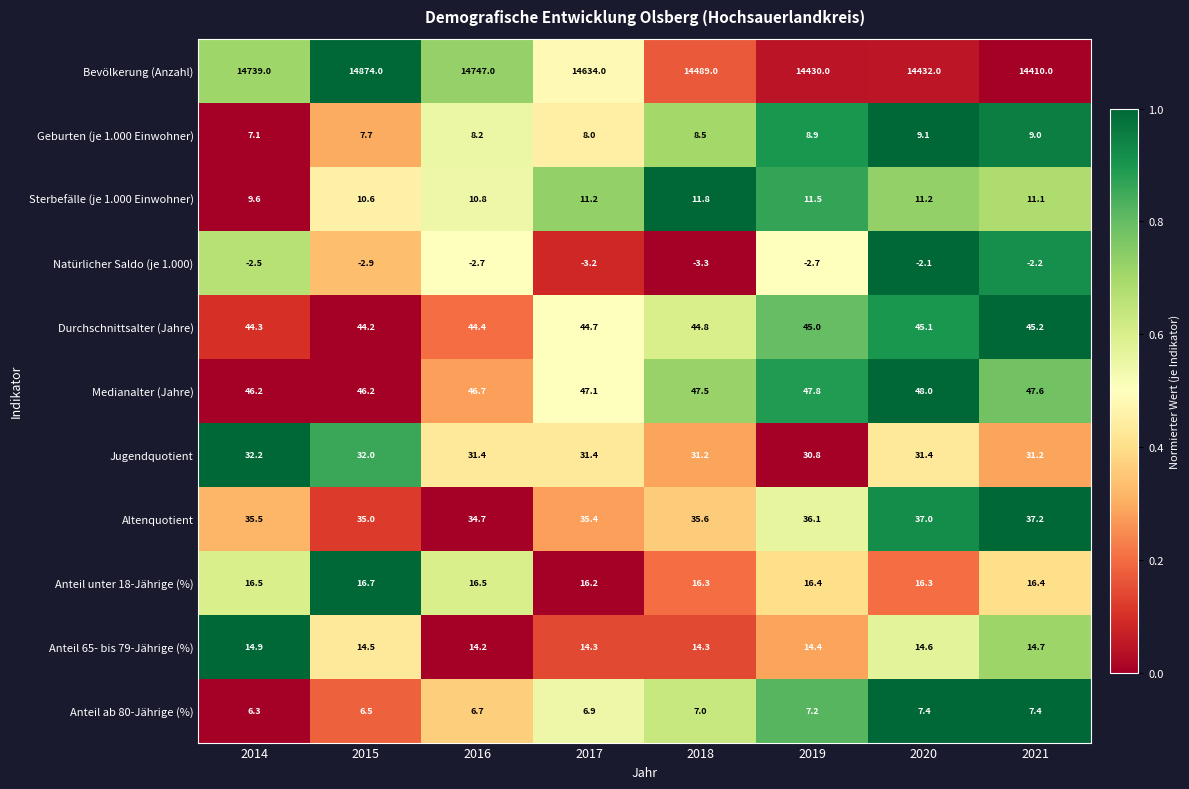

The value of Bevölkerung (Anzahl) at 2014 is 14739.0. True or false?

True